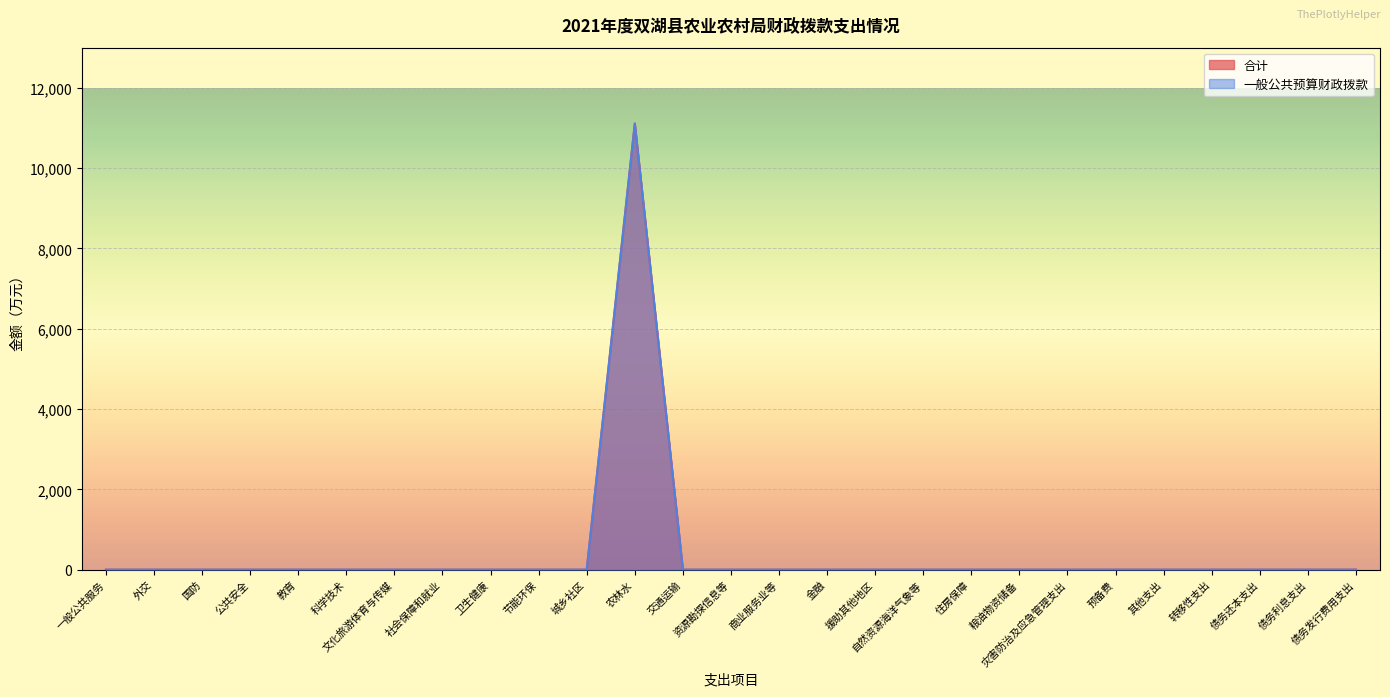

Reading right to left, what are all the values shown in this chart?

合计: 债务发行费用支出=0.0	债务利息支出=0.0	债务还本支出=0.0	转移性支出=0.0	其他支出=0.0	预备费=0.0	灾害防治及应急管理支出=0.0	粮油物资储备=0.0	住房保障=0.0	自然资源海洋气象等=0.0	援助其他地区=0.0	金融=0.0	商业服务业等=0.0	资源勘探信息等=0.0	交通运输=0.0	农林水=11110.9	城乡社区=0.0	节能环保=0.0	卫生健康=0.0	社会保障和就业=0.0	文化旅游体育与传媒=0.0	科学技术=0.0	教育=0.0	公共安全=0.0	国防=0.0	外交=0.0	一般公共服务=0.0
一般公共预算财政拨款: 债务发行费用支出=0.0	债务利息支出=0.0	债务还本支出=0.0	转移性支出=0.0	其他支出=0.0	预备费=0.0	灾害防治及应急管理支出=0.0	粮油物资储备=0.0	住房保障=0.0	自然资源海洋气象等=0.0	援助其他地区=0.0	金融=0.0	商业服务业等=0.0	资源勘探信息等=0.0	交通运输=0.0	农林水=11110.9	城乡社区=0.0	节能环保=0.0	卫生健康=0.0	社会保障和就业=0.0	文化旅游体育与传媒=0.0	科学技术=0.0	教育=0.0	公共安全=0.0	国防=0.0	外交=0.0	一般公共服务=0.0